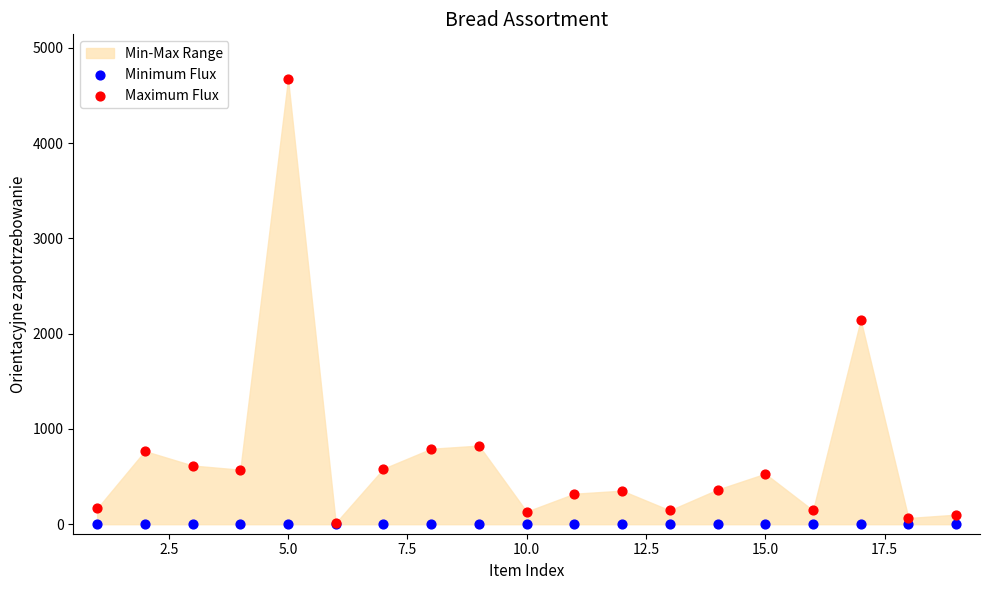

In the Maximum Flux series, what Y value is closest to 2344?

2145